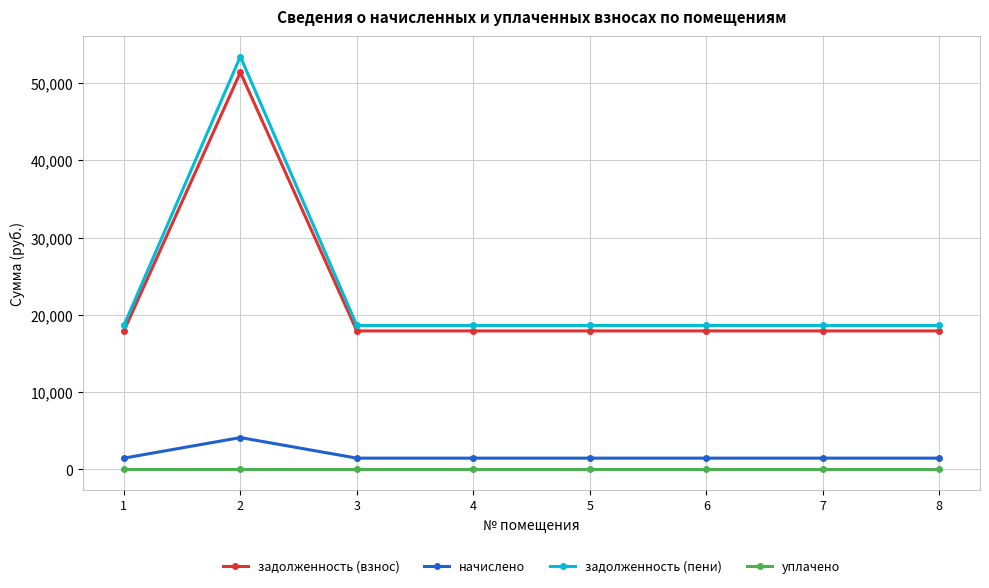

What is the value of the задолженность (взнос) point at the 2nd from the left?

51391.9